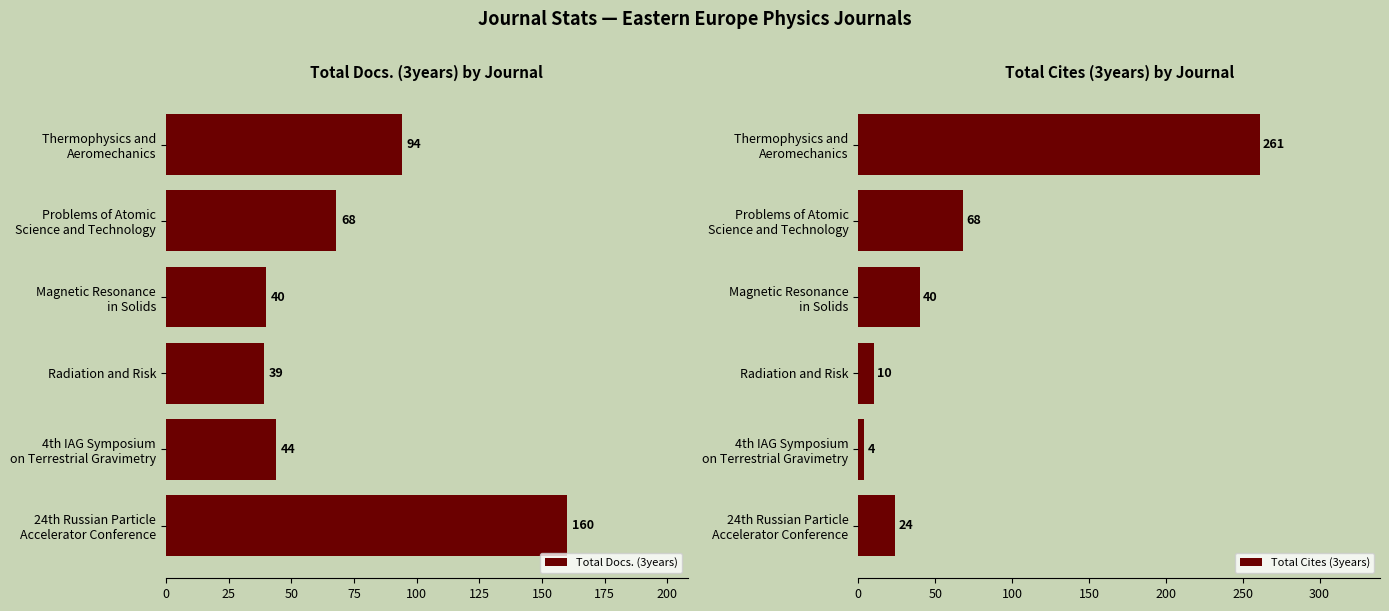

How many data points in Total Cites (3years) are less than 40?

3